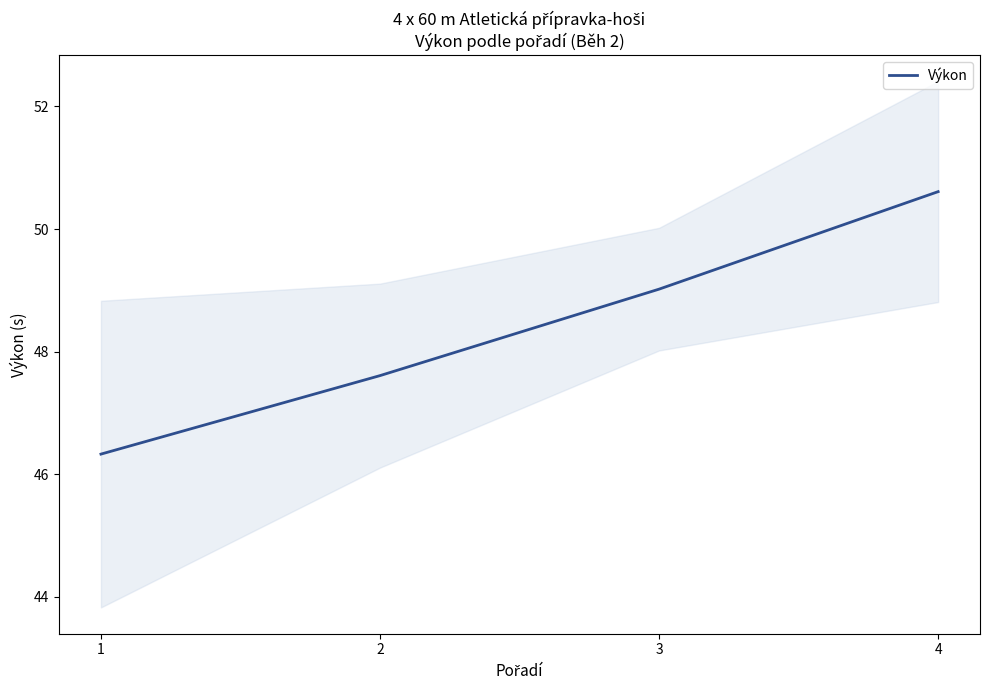

True or false: the data shows 50.6 at 4.

True